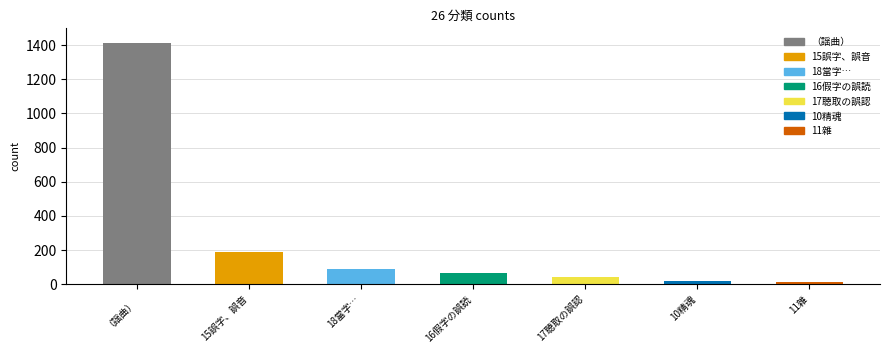

Which has a higher value, 15誤字、誤音 or 16假字の誤読?

15誤字、誤音